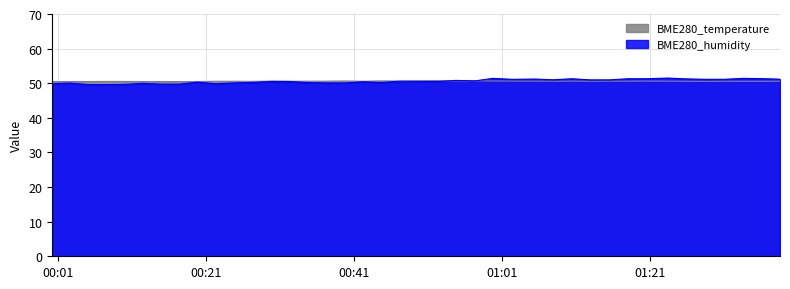

In BME280_temperature, how many points are higher than both neighbors (excluding endpoints)?

8